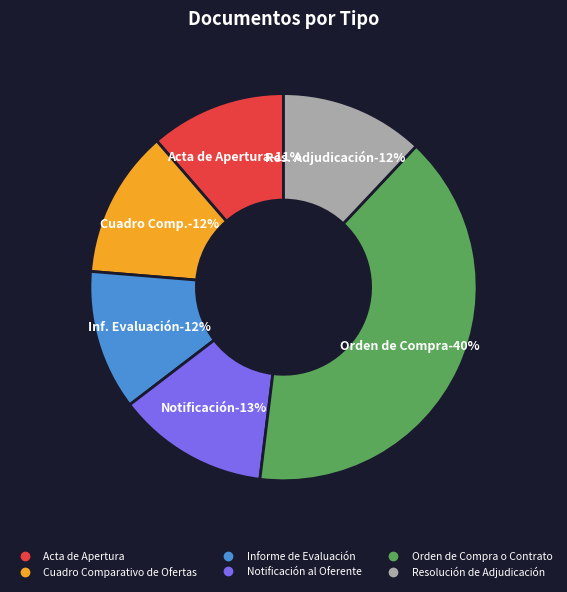

To the nearest percent, what is the difference between the Notificación al Oferente and Resolución de Adjudicación slice percentages?

1%